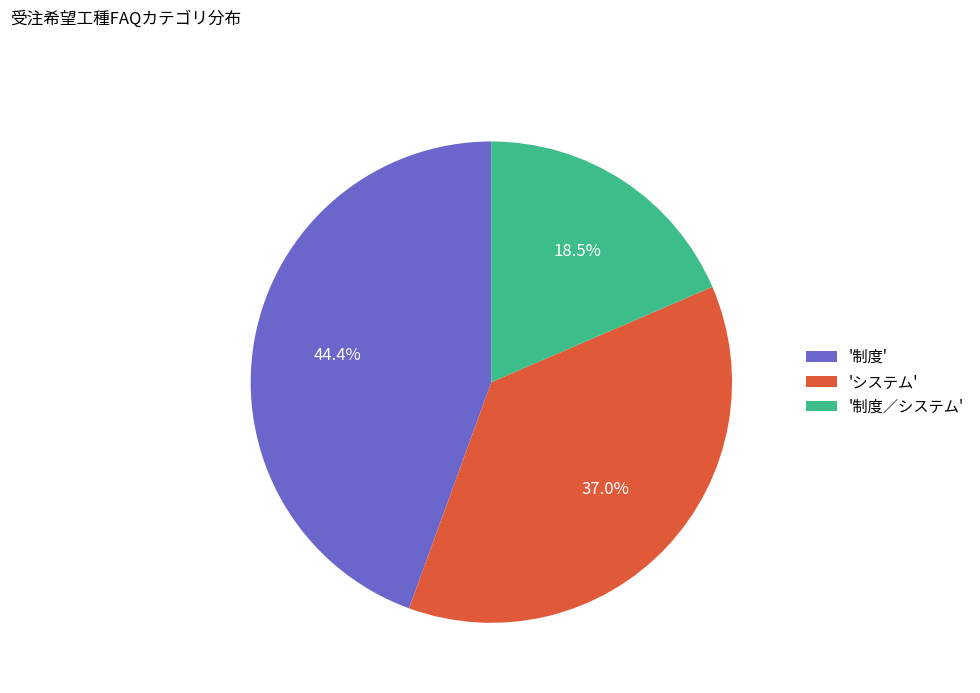

How many segments does this pie chart have?

3